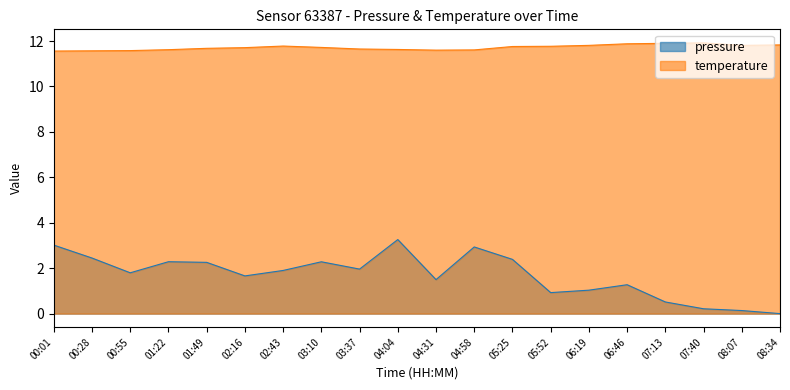

What is the difference between the second highest and second lowest values in the pressure series?

2.9